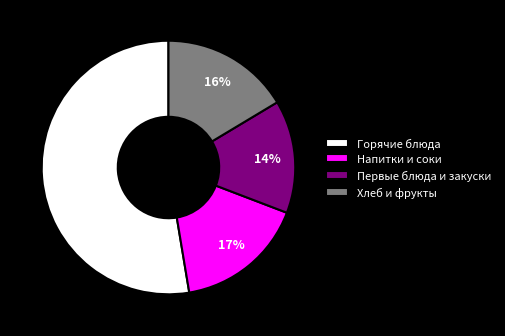

Which slice is the smallest?

Первые блюда и закуски